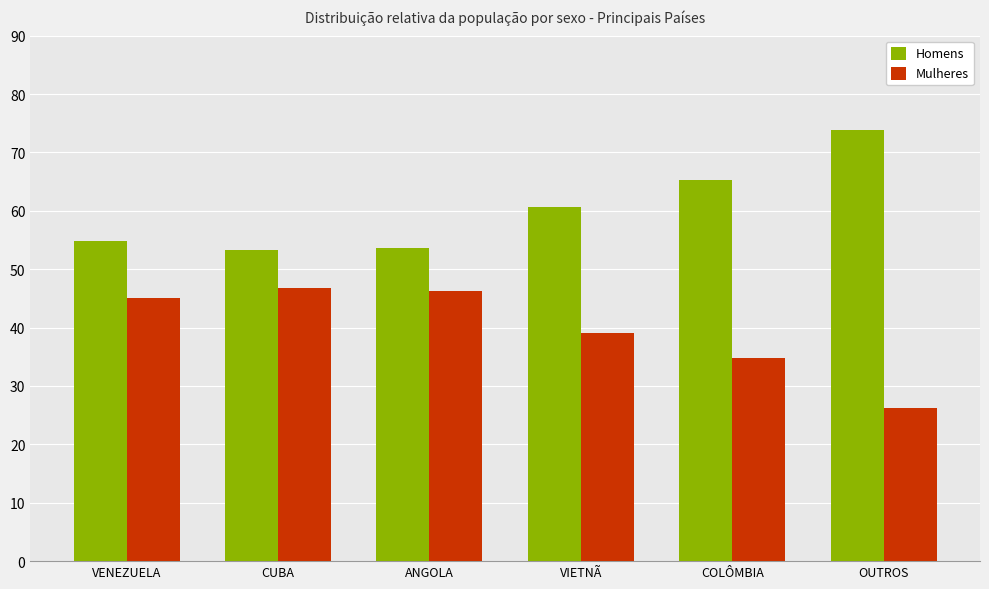

What is the approximate value of Mulheres at ANGOLA?

46.3